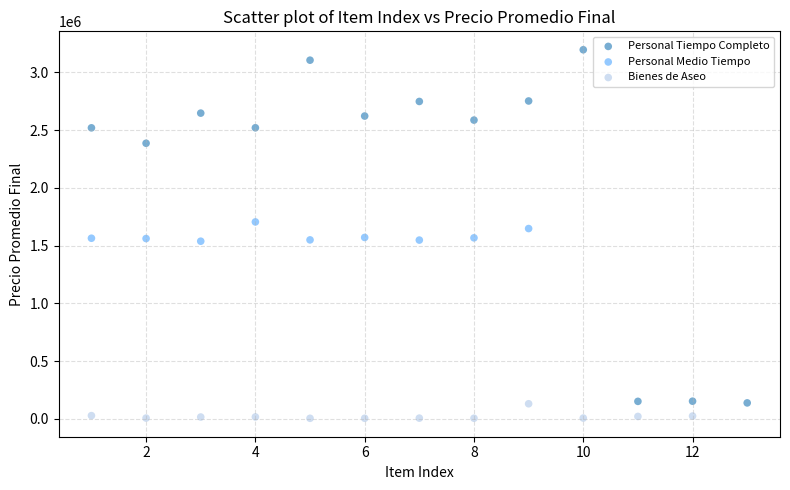

Which series contains the highest Y value?

Personal Tiempo Completo